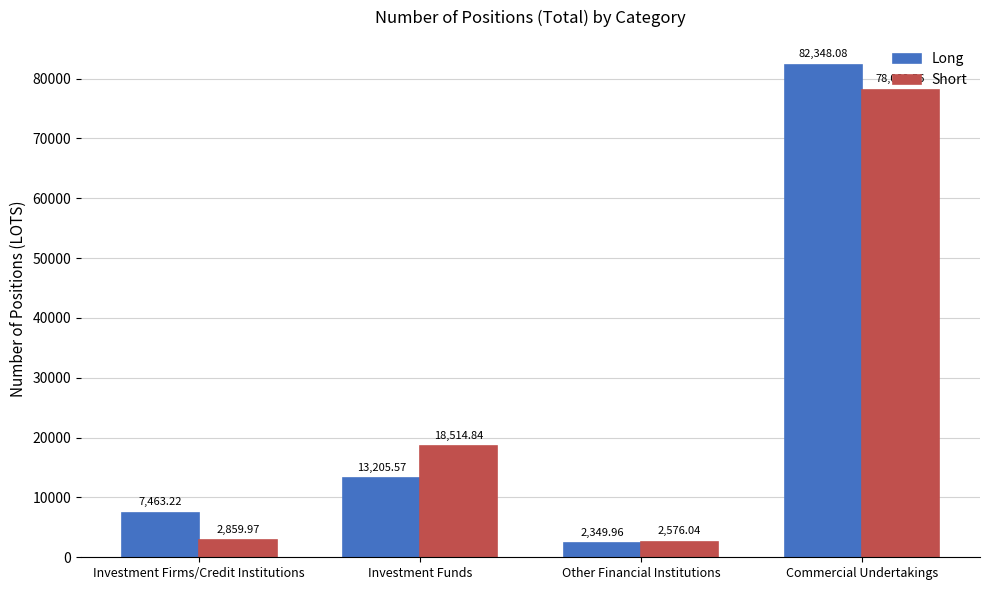

What is the value of the Short bar at the 3rd from the left?

2576.0